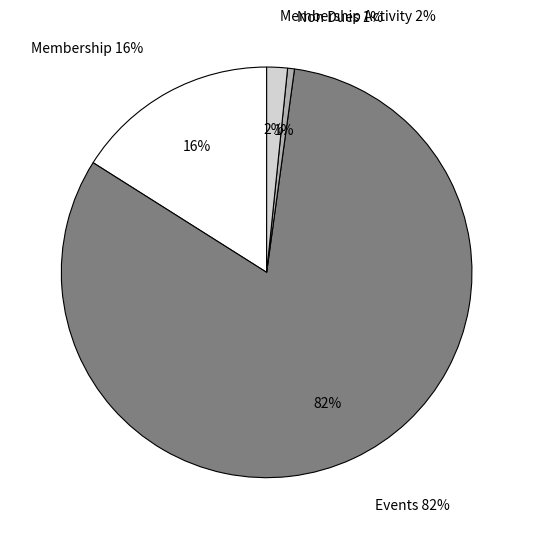

What is the ratio of the value at Non Dues to the value at Membership Activity?

0.3